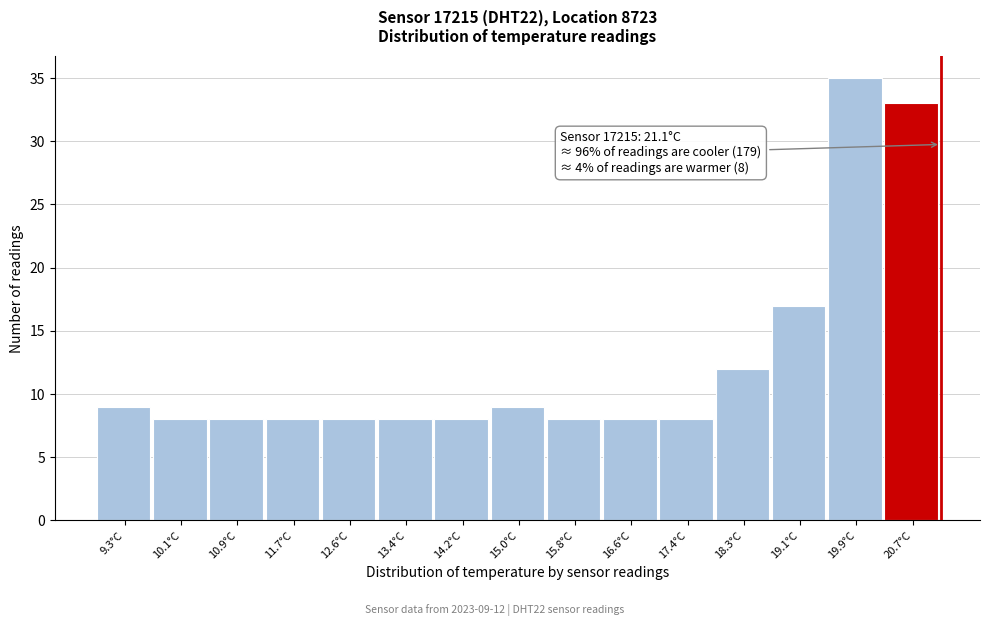

Over which range of the x-axis is the bar tallest?

19.5 to 20.3